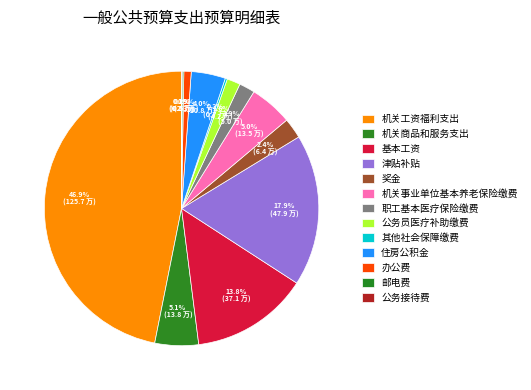

To the nearest percent, what is the average slice percentage?

8%